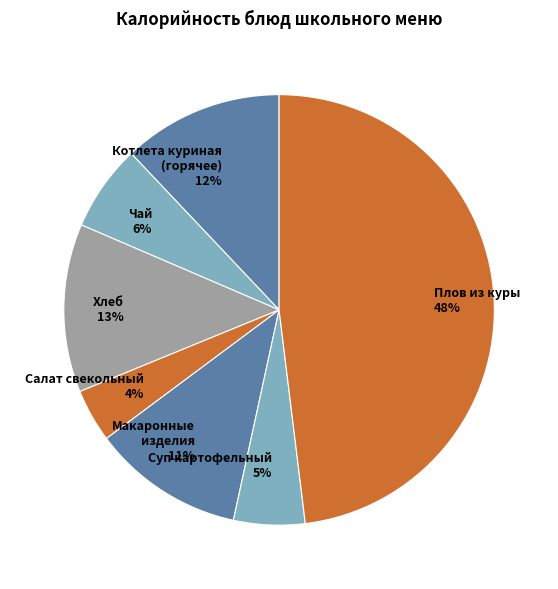

Between Хлеб and Котлета куриная (горячее), which is larger?

Хлеб